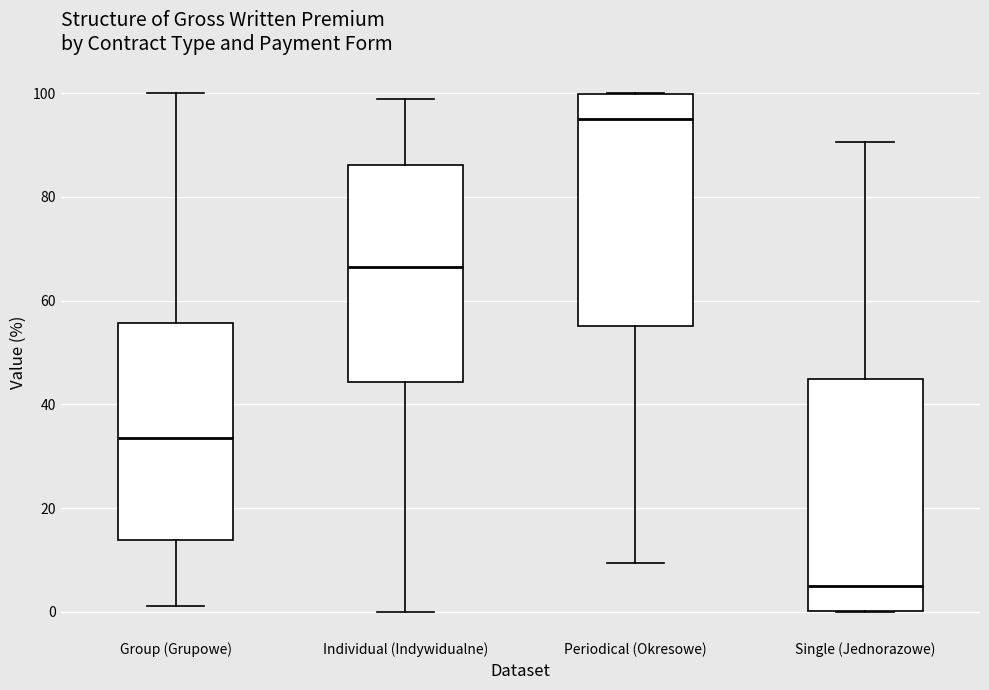

Reading left to right, read every box against the y-axis: the position of its median line, the range the box covers, and the ends of its whiskers. The values are not printed on the chart, so give them approximately, as read against the axis.

Group (Grupowe): median 34, box 14 to 56, whiskers 2 to 100
Individual (Indywidualne): median 66, box 44 to 86, whiskers 0 to 98
Periodical (Okresowe): median 96, box 56 to 100, whiskers 10 to 100
Single (Jednorazowe): median 4, box 0 to 44, whiskers 0 to 90